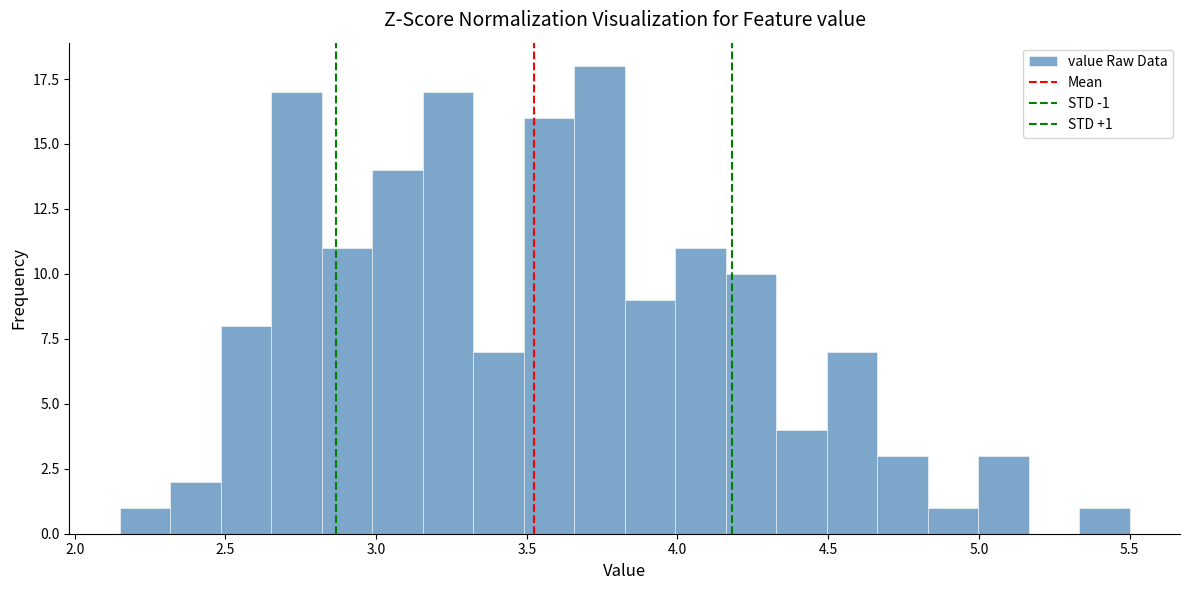

Around what value on the x-axis is the tallest bar? Give the approximate position of its centre, as read against the axis.

3.75